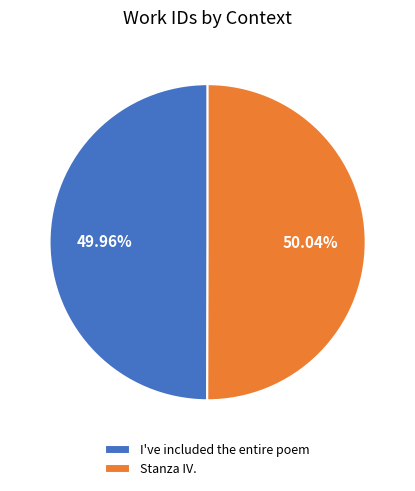

To the nearest percent, what portion does Stanza IV. represent?

50%